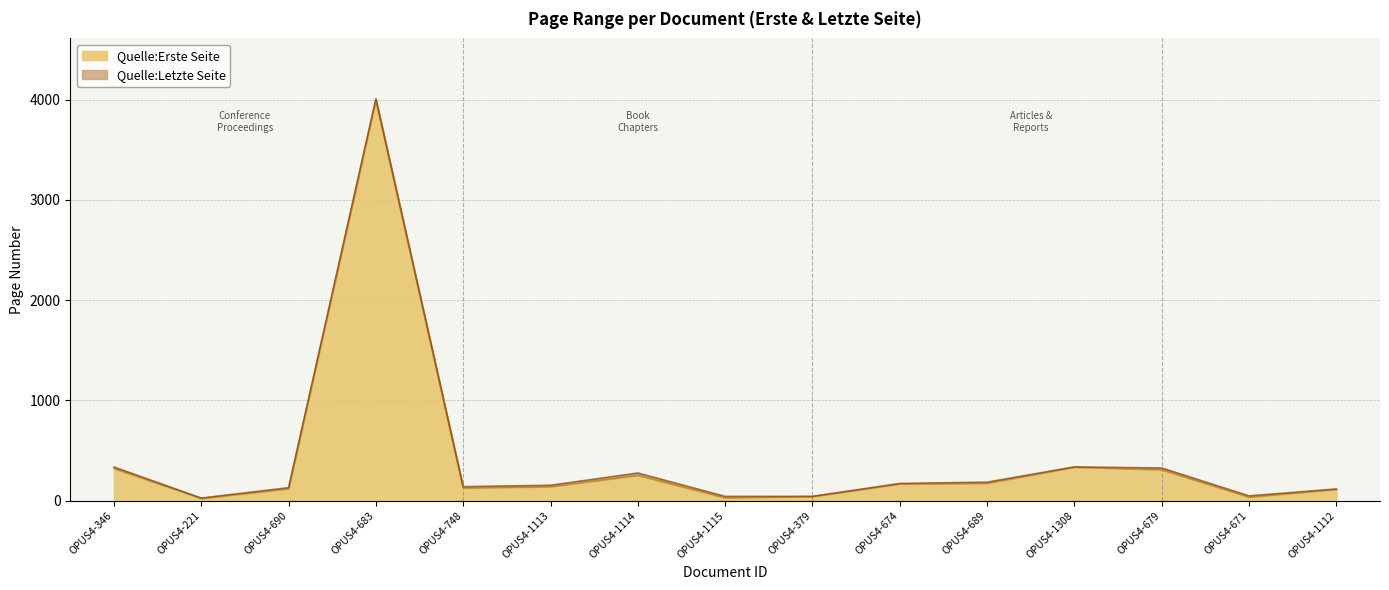

What is the label of the 12th point from the right?

OPUS4-683